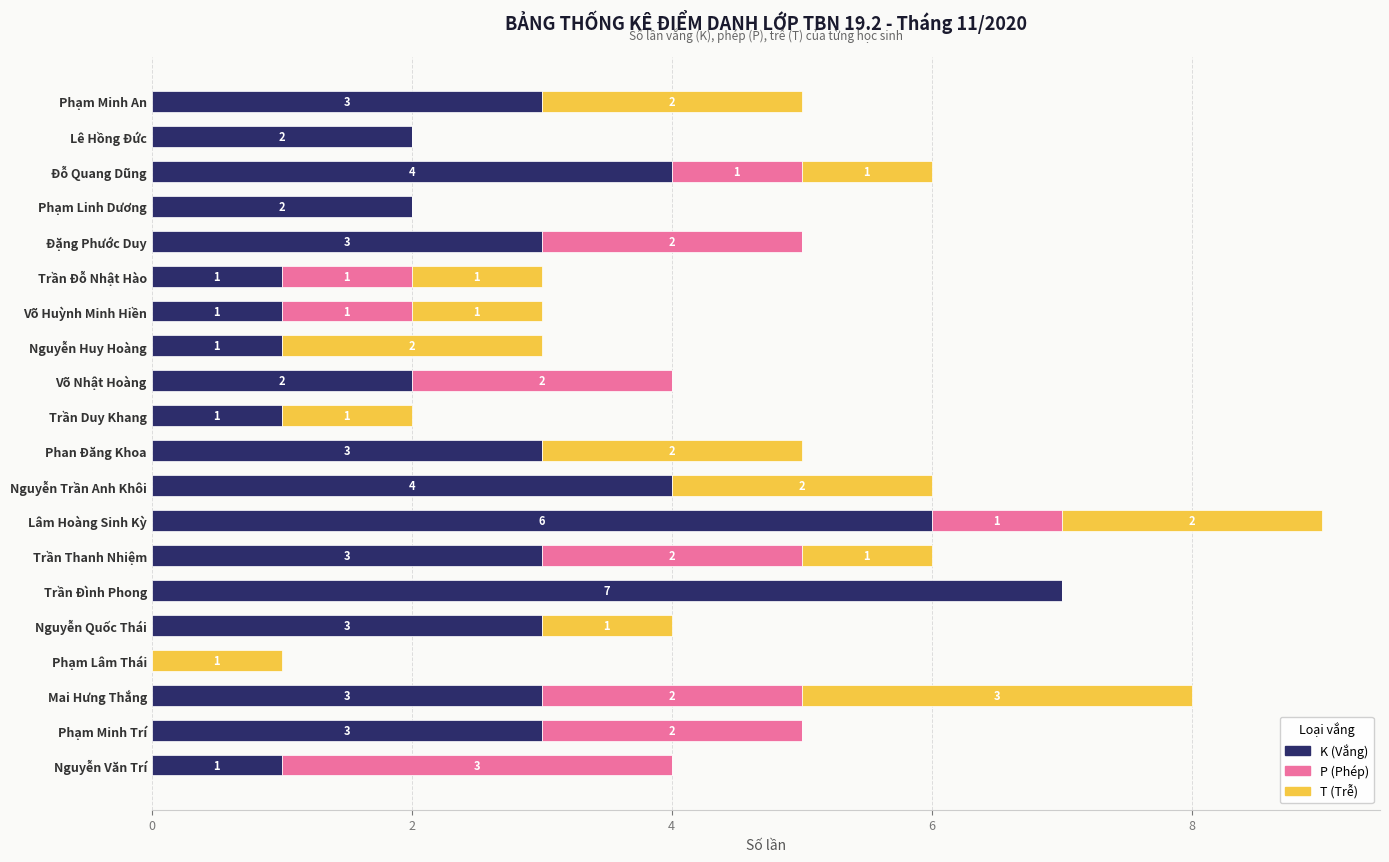

Is it true that K (Vắng) equals 0 at Võ Huỳnh Minh Hiền?

False